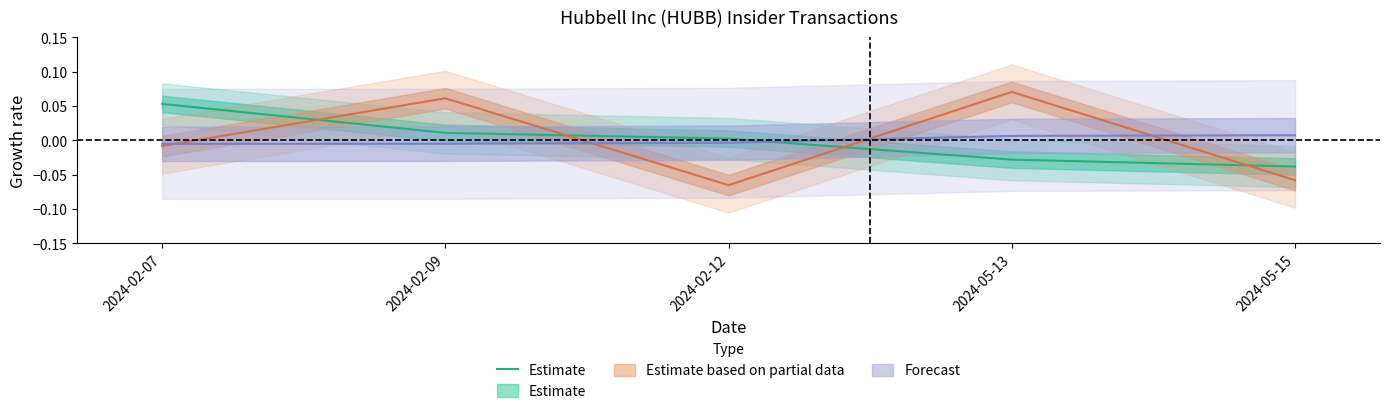

At which category does the chart reach its minimum across all series?

2024-05-15